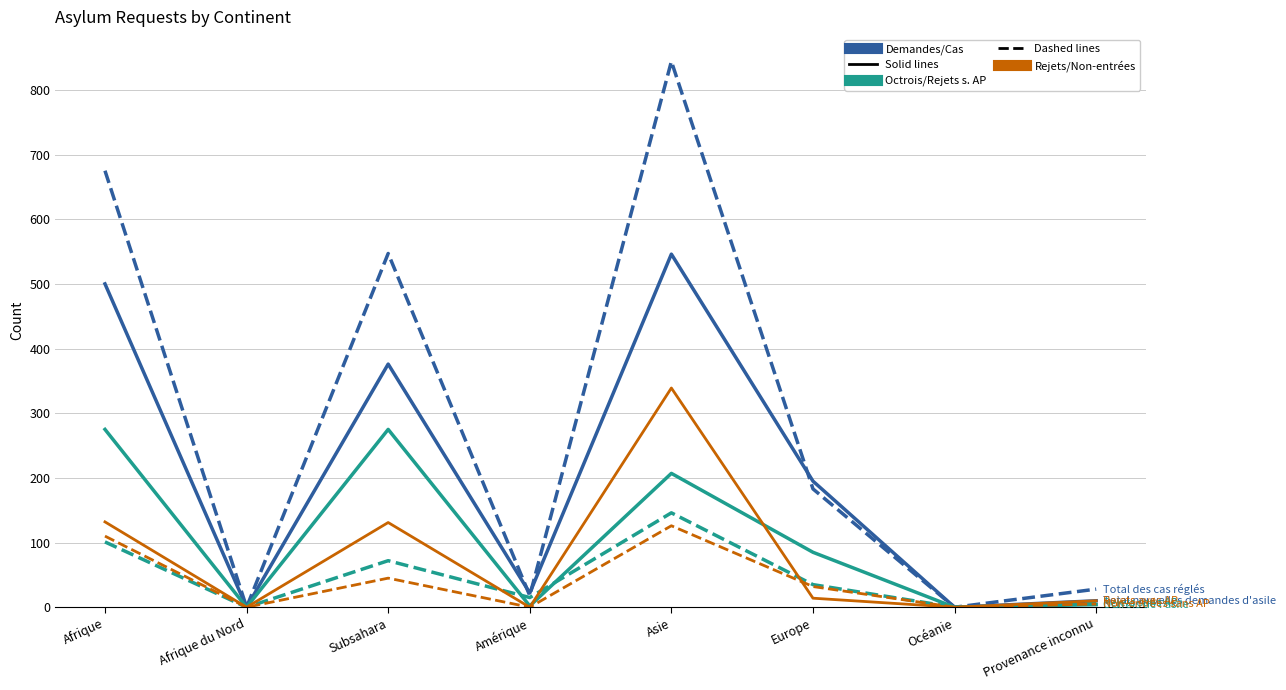

How many lines are shown in the chart?

6